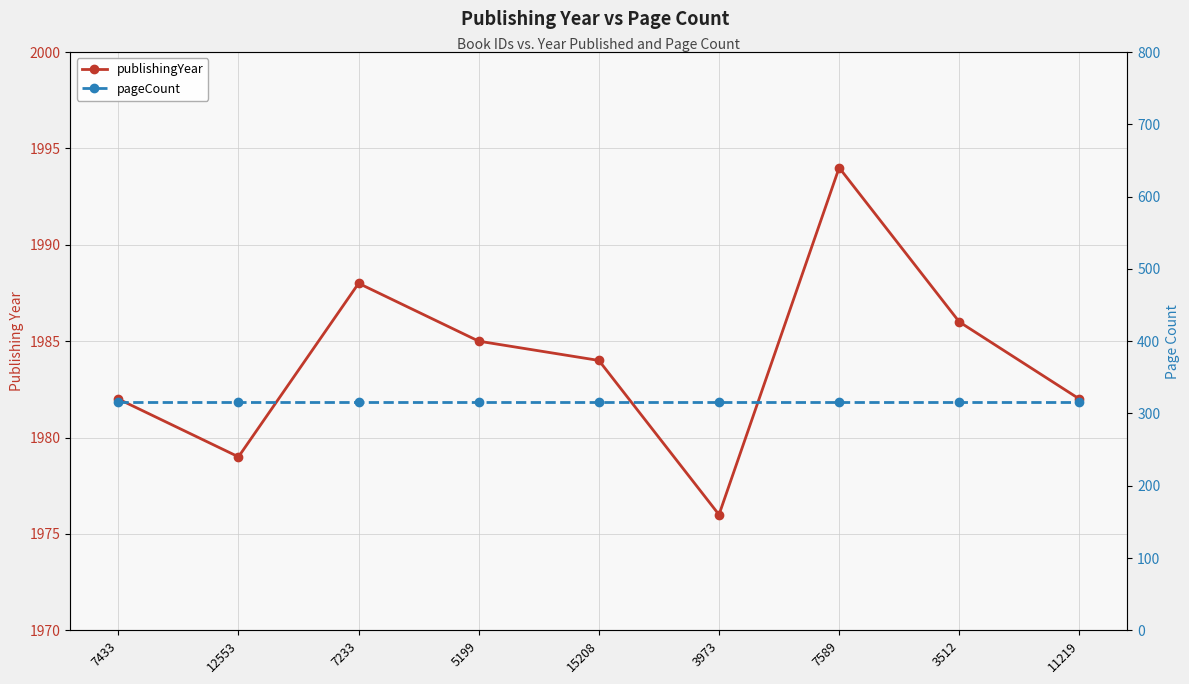

How many lines are shown in the chart?

2